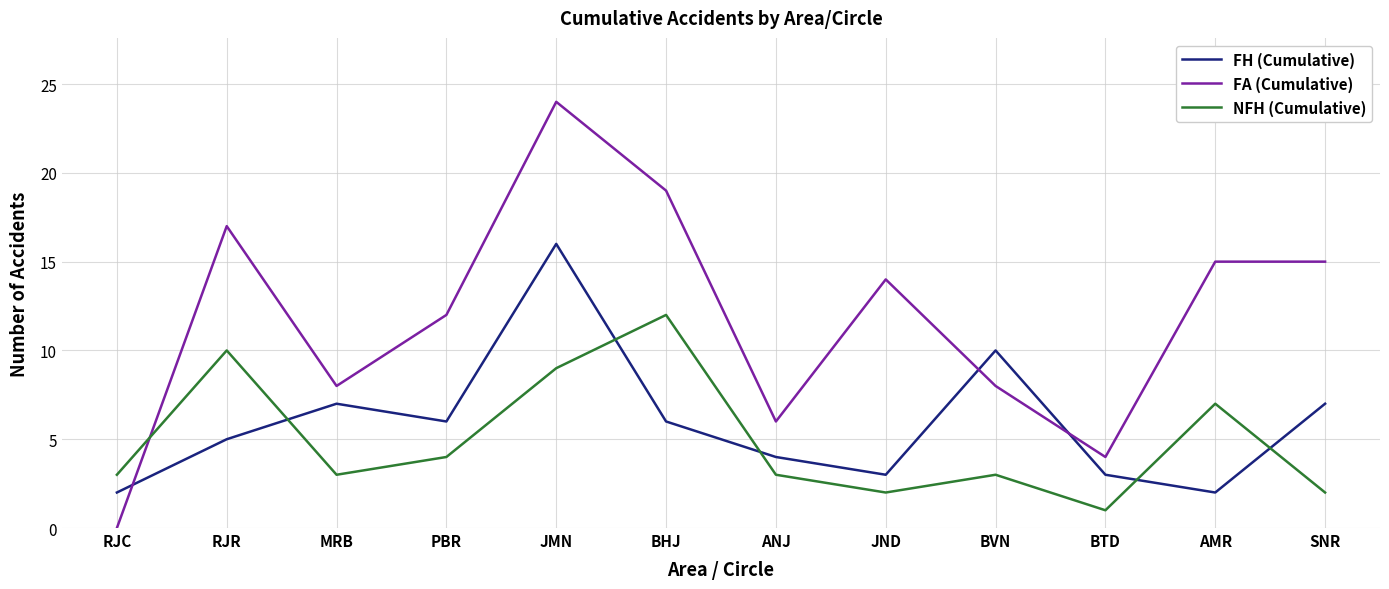

Rank the series by their maximum value, from highest to lowest.

FA (Cumulative), FH (Cumulative), NFH (Cumulative)